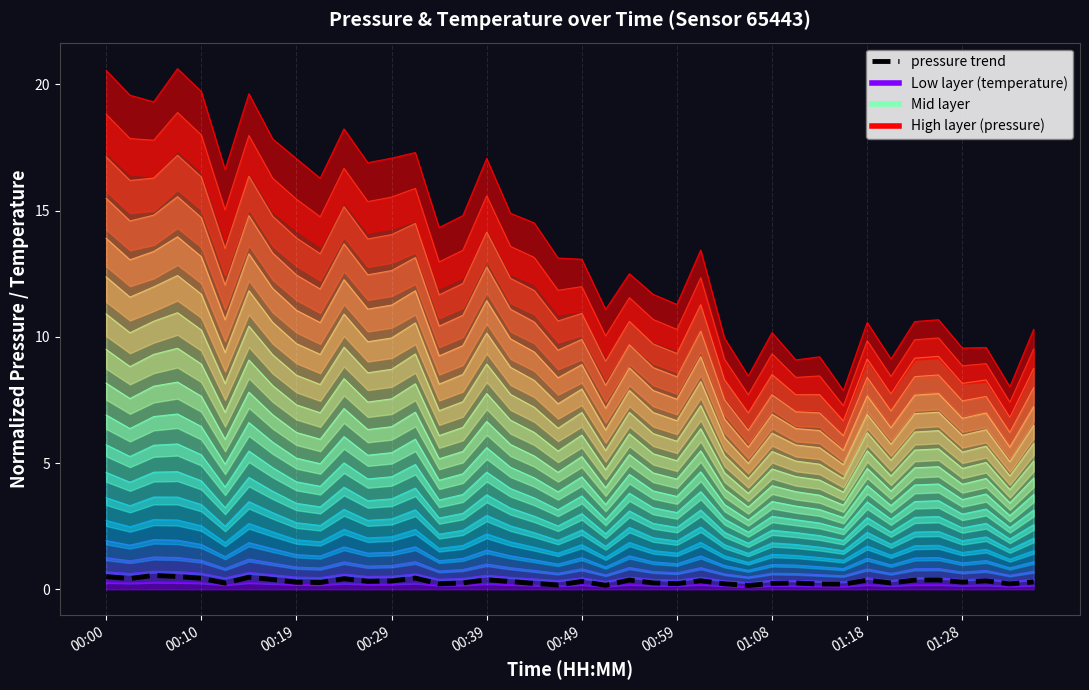

Read the value at 00:00.

0.5